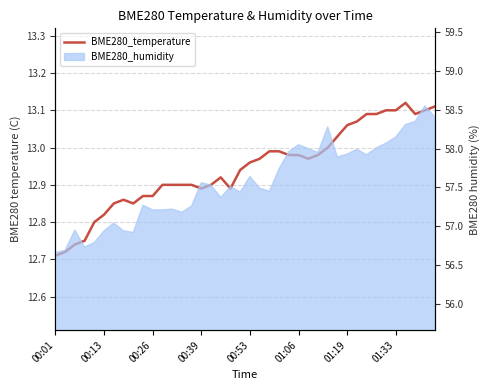

Does the chart have visible grid lines?

Yes